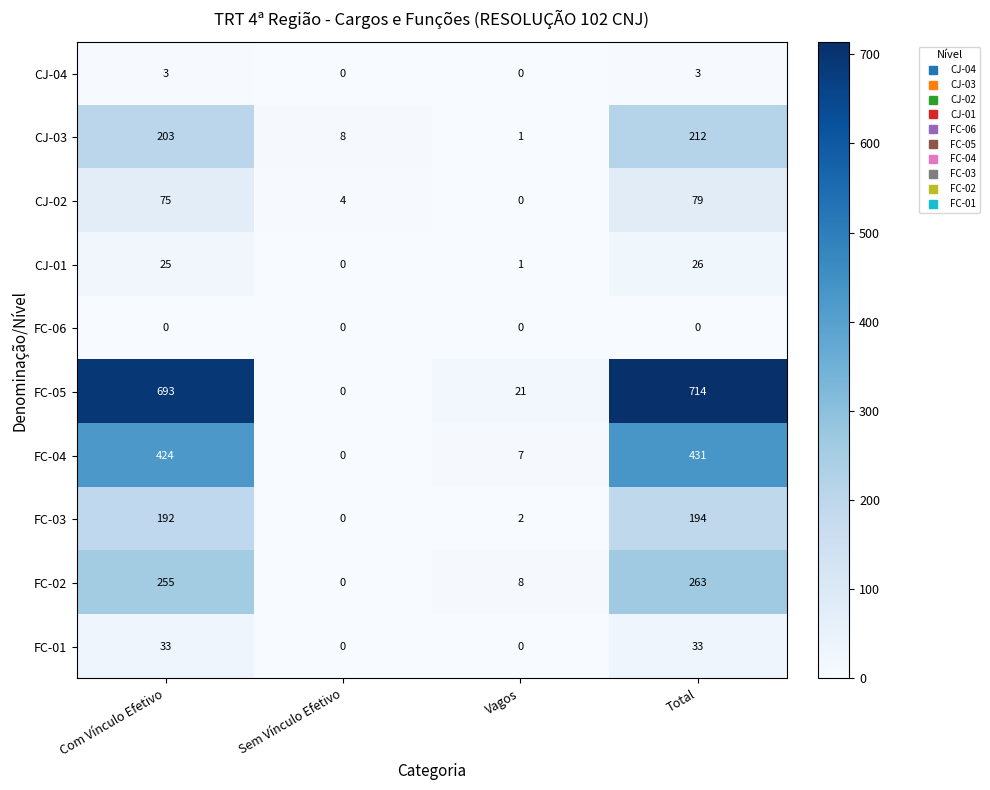

Which series changed the most between Com Vínculo Efetivo and Sem Vínculo Efetivo?

FC-05